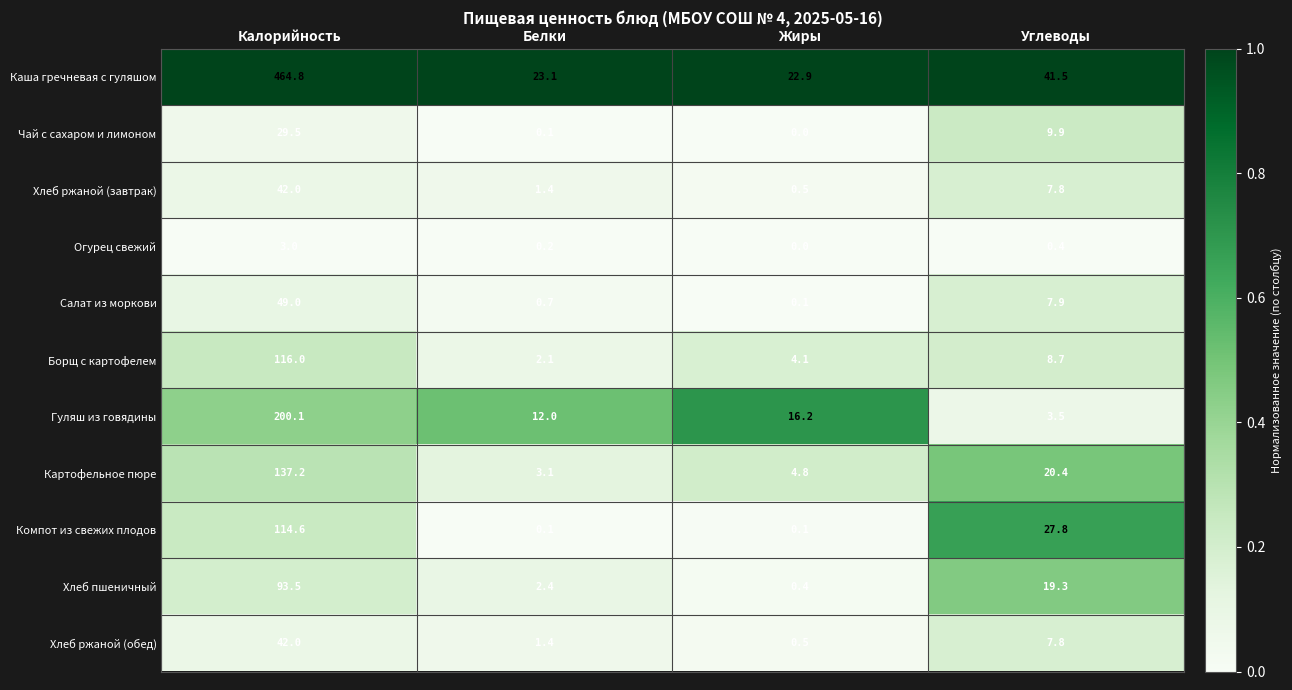

At which category is the sum across all series the highest?

Калорийность